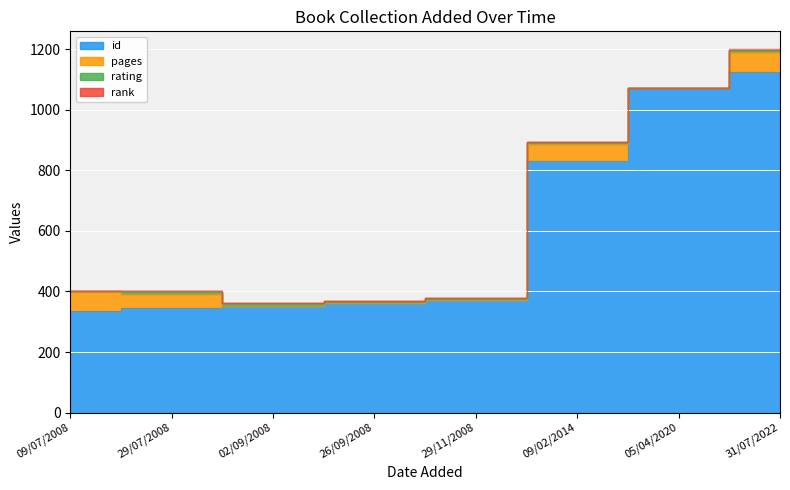

At which label does id reach its peak?

31/07/2022